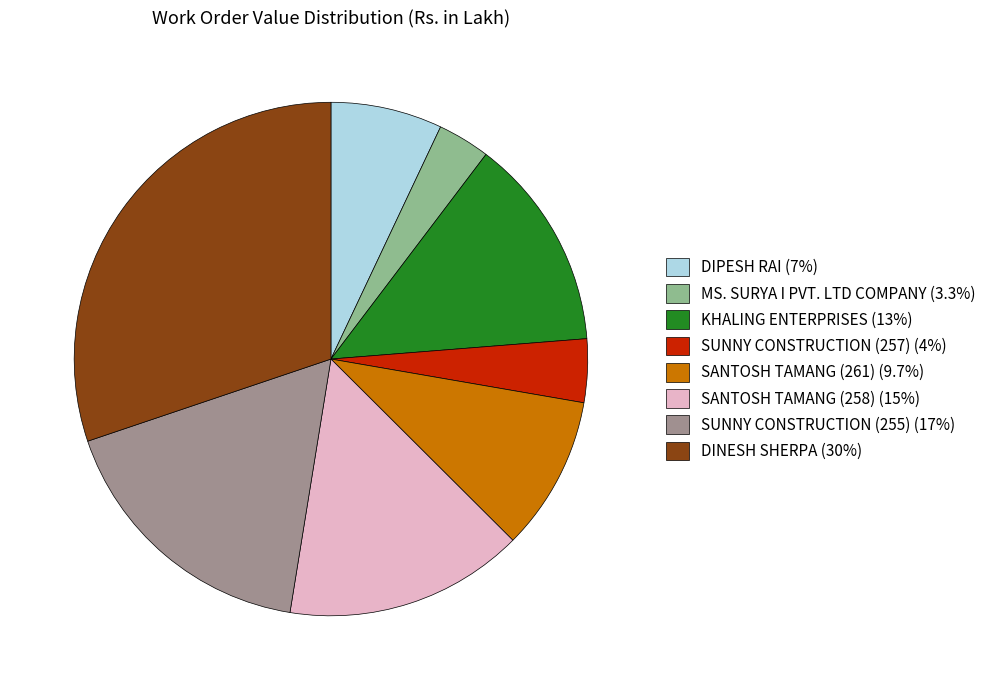

Combined, do SANTOSH TAMANG (261) (9.7%) and DINESH SHERPA (30%) account for over 50%?

No